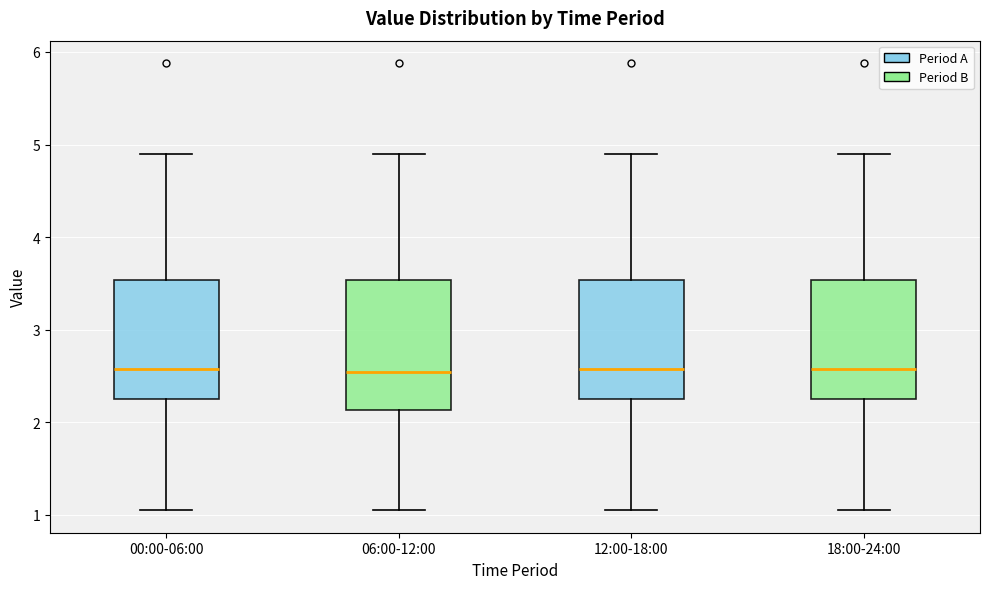

Reading left to right, read every box against the y-axis: the position of its median line, the range the box covers, and the ends of its whiskers. The values are not printed on the chart, so give them approximately, as read against the axis.

00:00-06:00: median 2.6, box 2.3 to 3.5, whiskers 1.1 to 4.9
06:00-12:00: median 2.5, box 2.1 to 3.5, whiskers 1.1 to 4.9
12:00-18:00: median 2.6, box 2.3 to 3.5, whiskers 1.1 to 4.9
18:00-24:00: median 2.6, box 2.3 to 3.5, whiskers 1.1 to 4.9